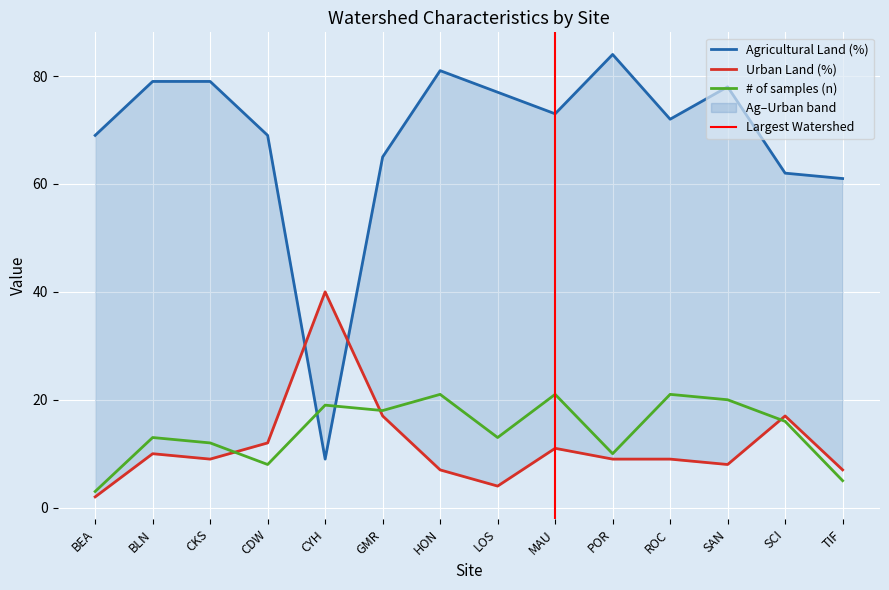

How many times do Agricultural Land (%) and # of samples (n) cross each other?

2